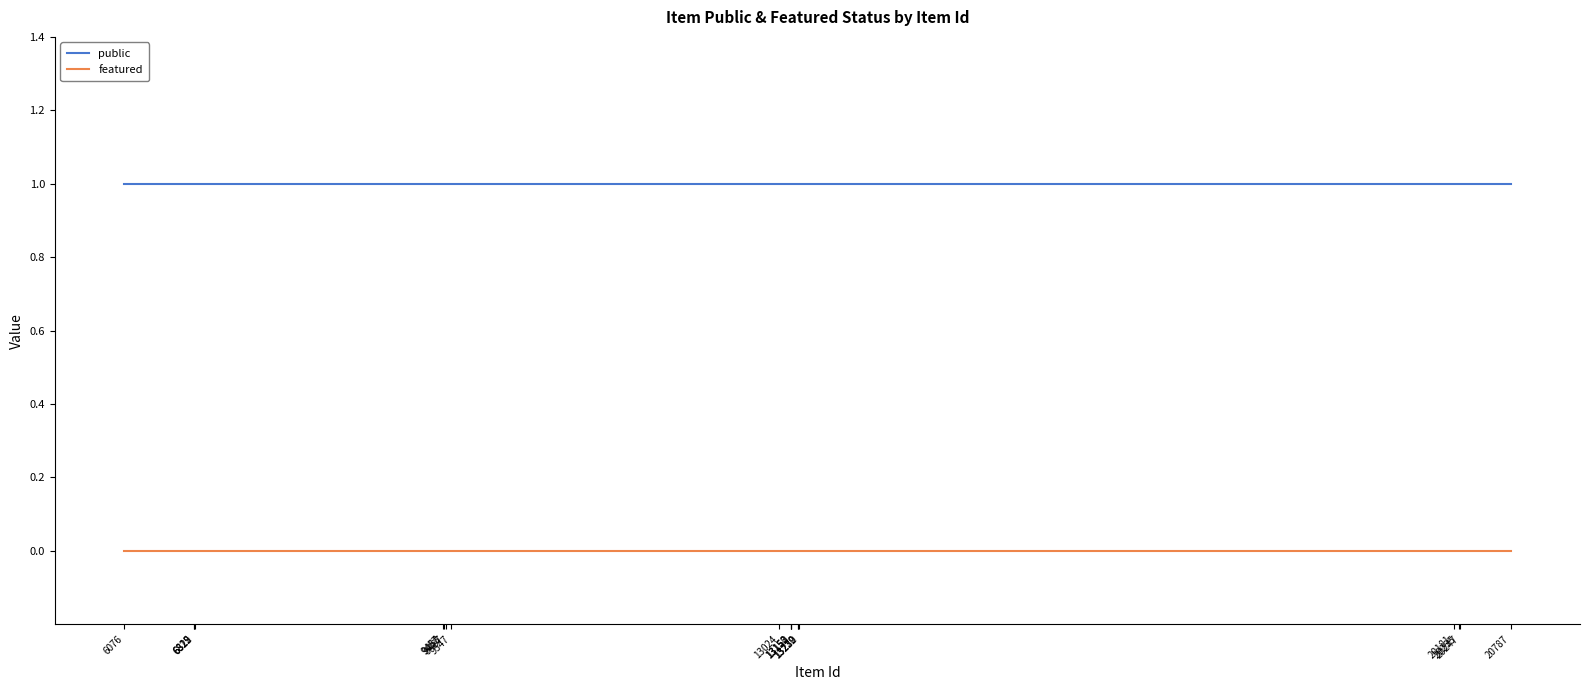

Which series has the largest total across all categories?

public